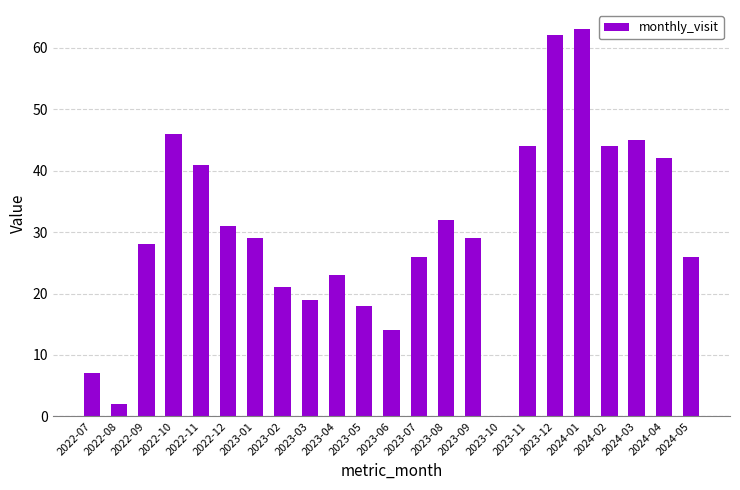

What is the sum of all values?

692